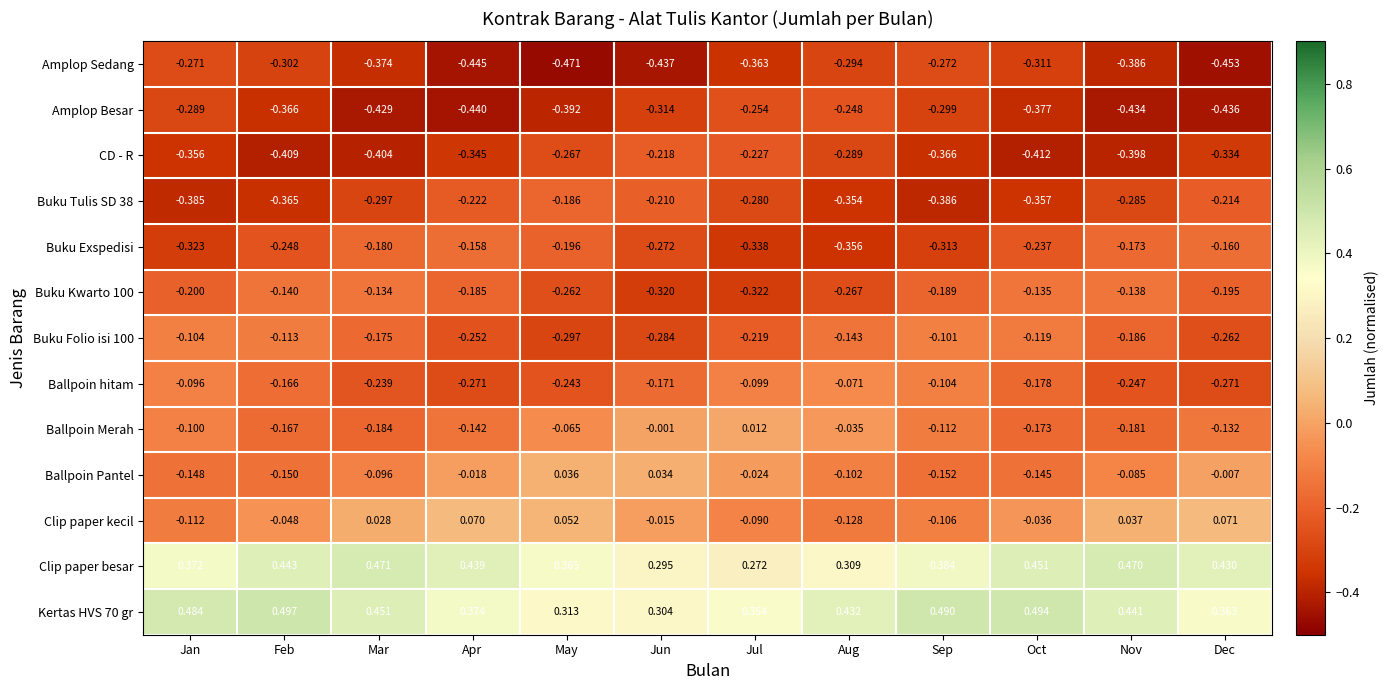

Is the value of Clip paper kecil at Sep greater than the value of Ballpoin Pantel at Nov?

No